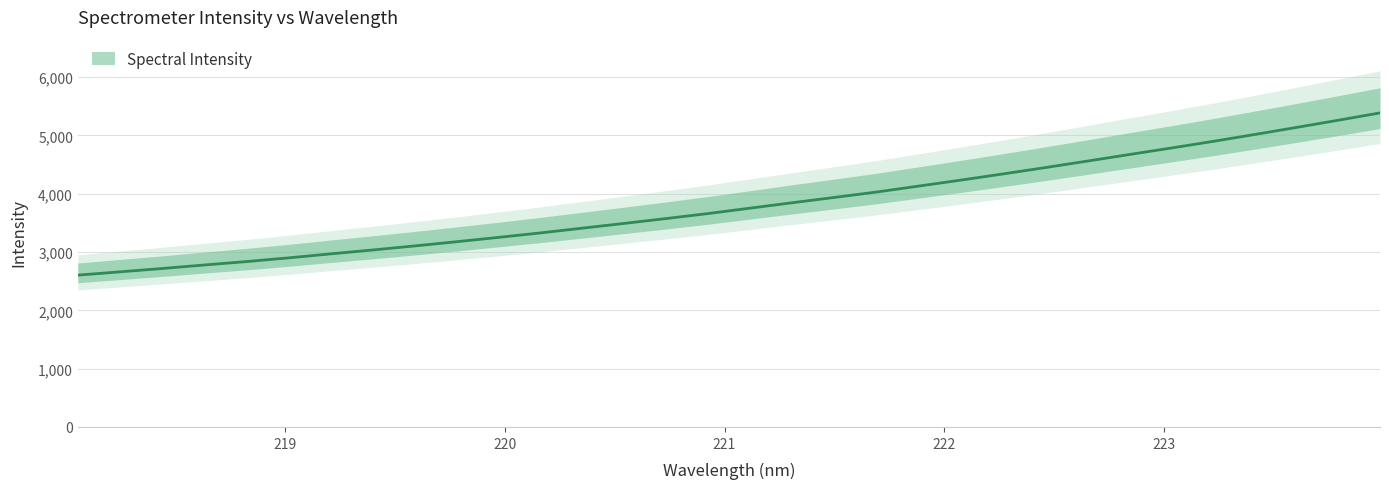

The chart shows a value of 3935.6 at 221.4993. True or false?

True